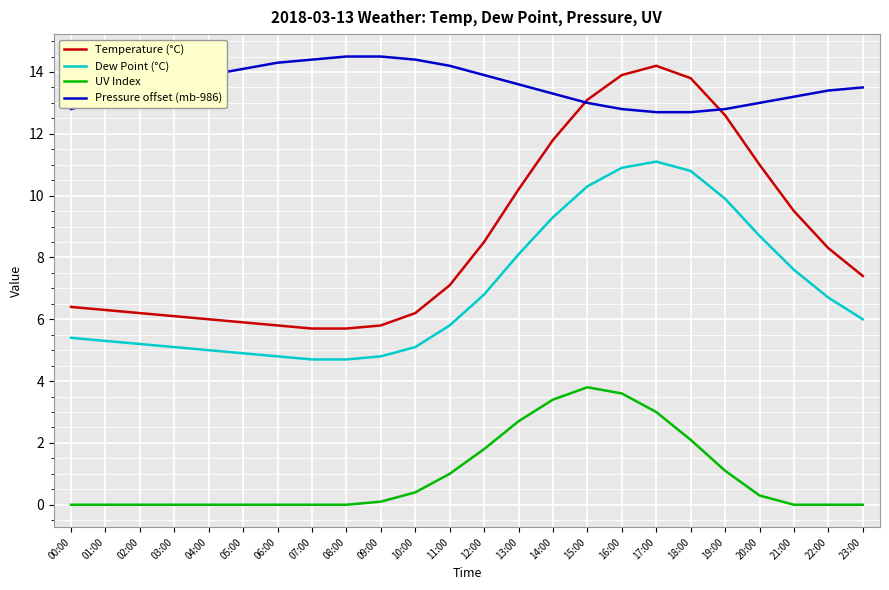

Which series has the largest range (max minus min)?

Temperature (°C)